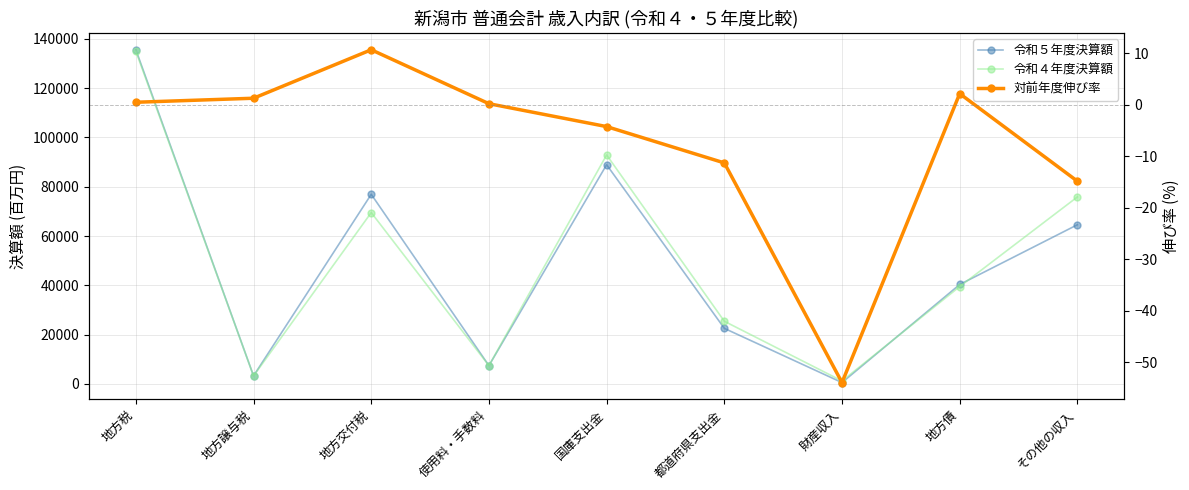

Where does the 令和５年度決算額 series first go above 40352?

地方税